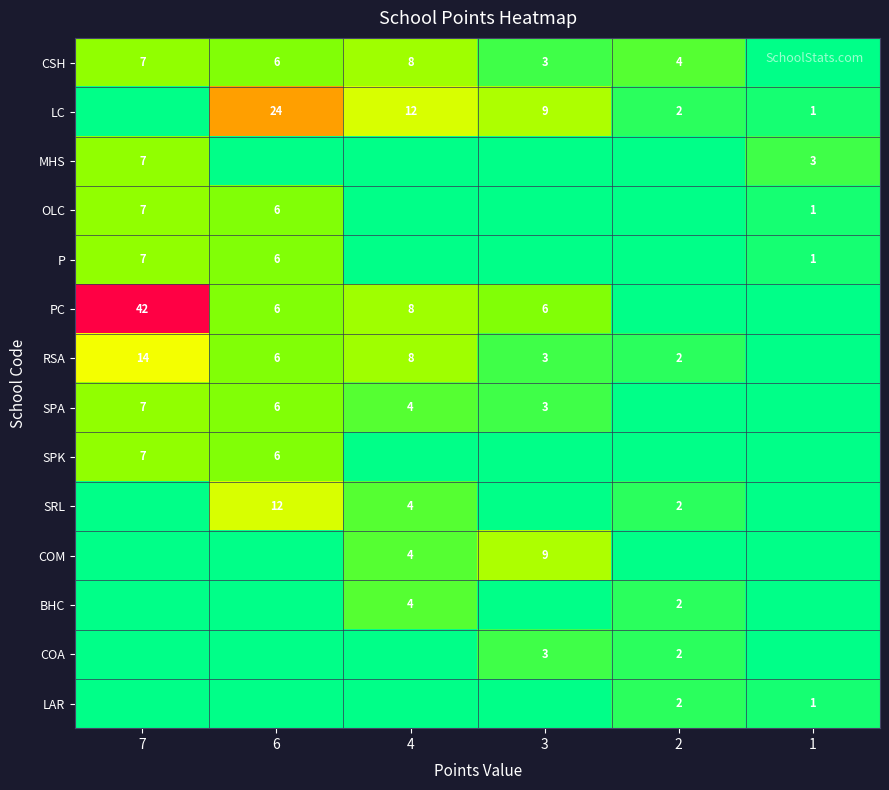

True or false: SPA has a value of 4 at 4.

True